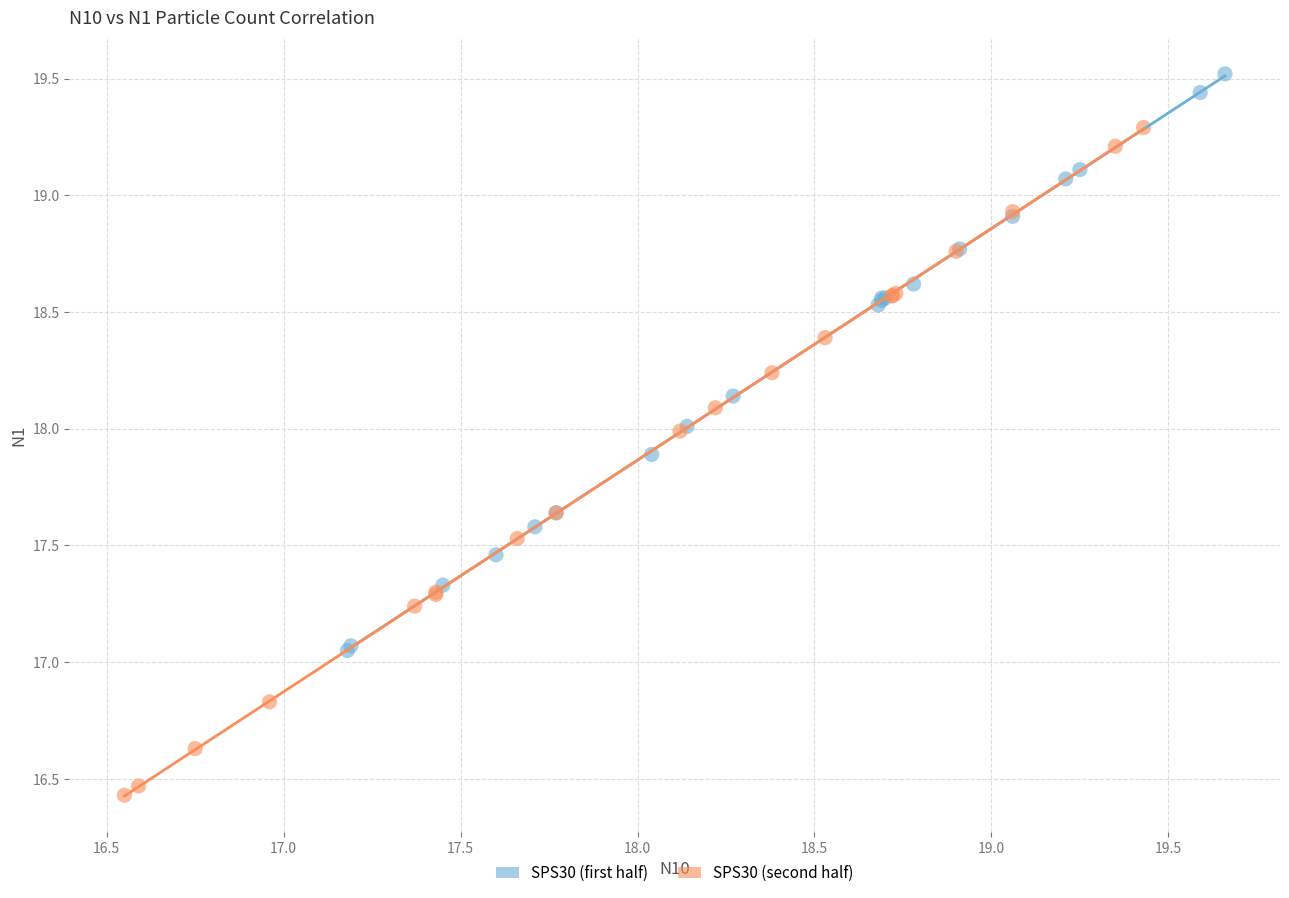

Which series contains the highest Y value?

SPS30 (first half)